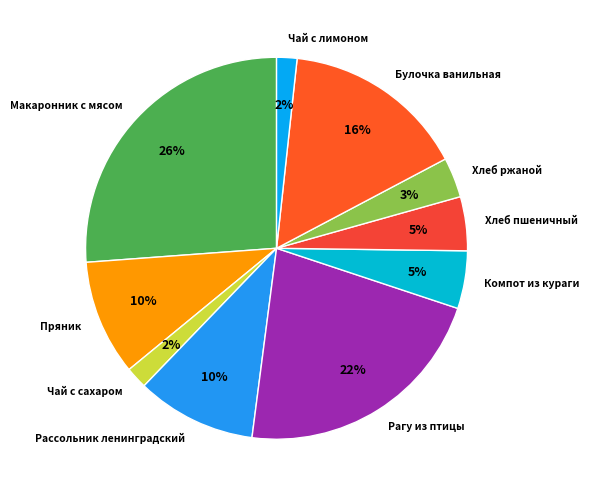

The Рагу из птицы slice represents 22% of the pie. True or false?

True